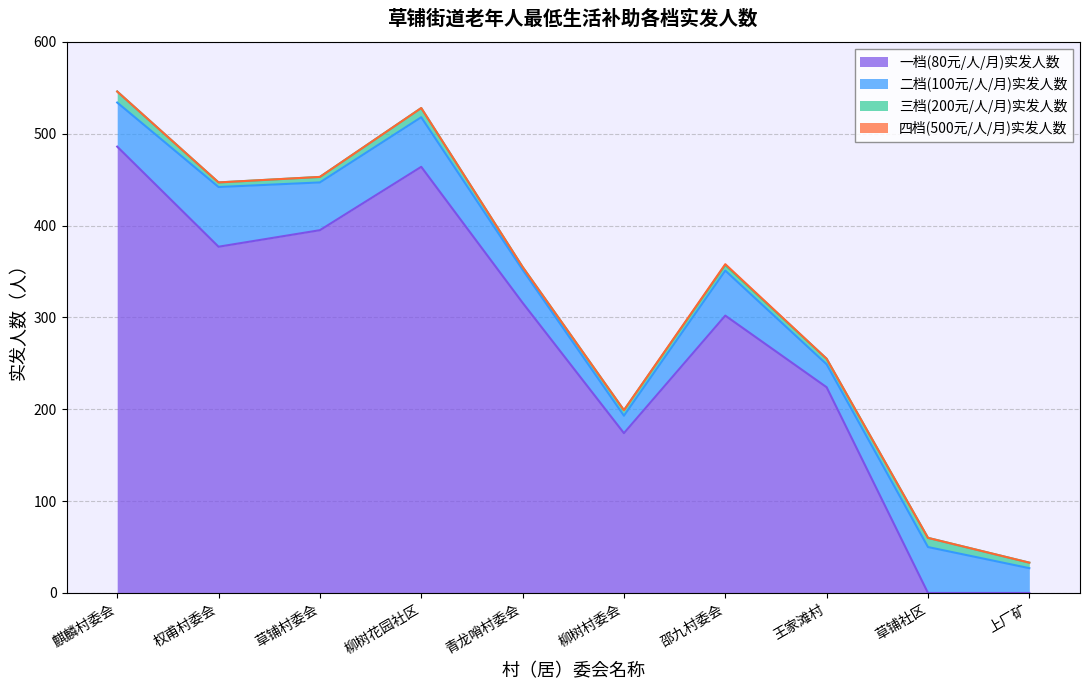

How many data points in 一档(80元/人/月)实发人数 are less than 316?

5